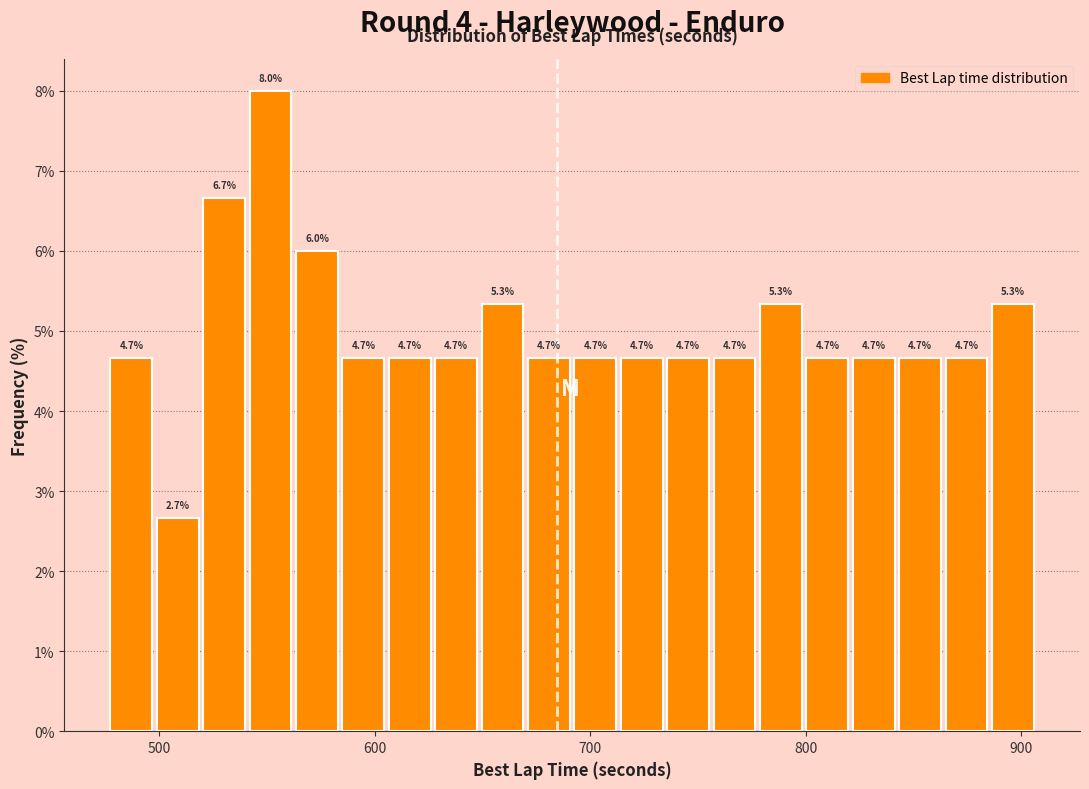

Read against the x-axis, roughly where is the centre of the tallest bar?

550